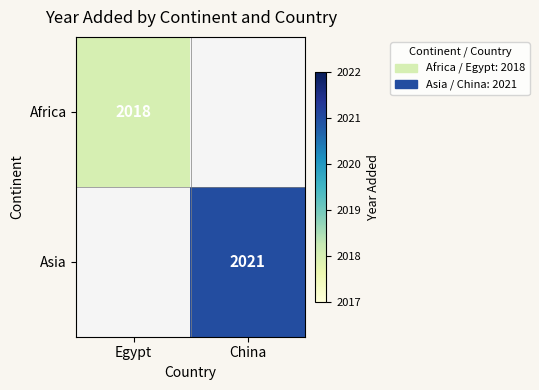

The Africa series shows 2018 at Egypt. True or false?

True